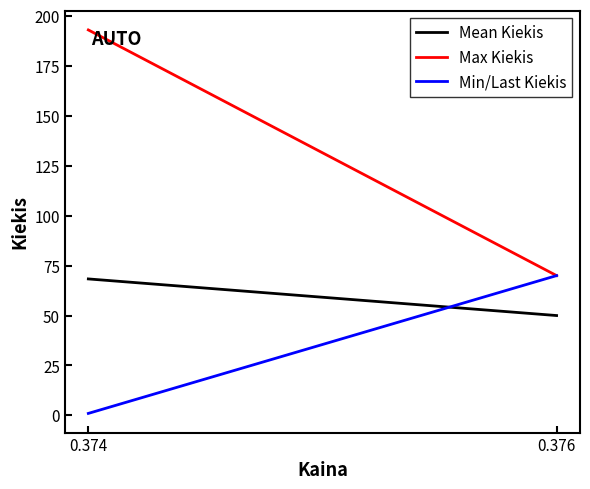

The Mean Kiekis series shows 93.9 at 0.374. True or false?

False